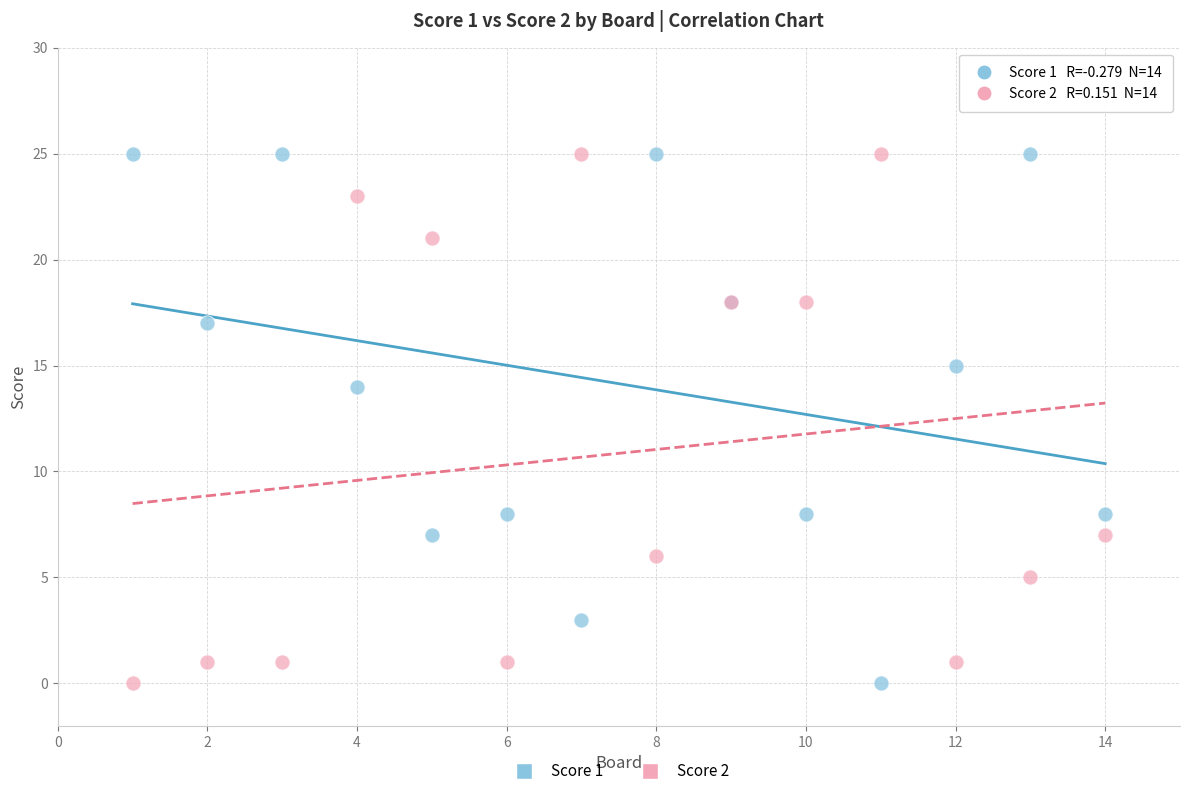

What is the X range (max minus min) for the scatter plot?

13